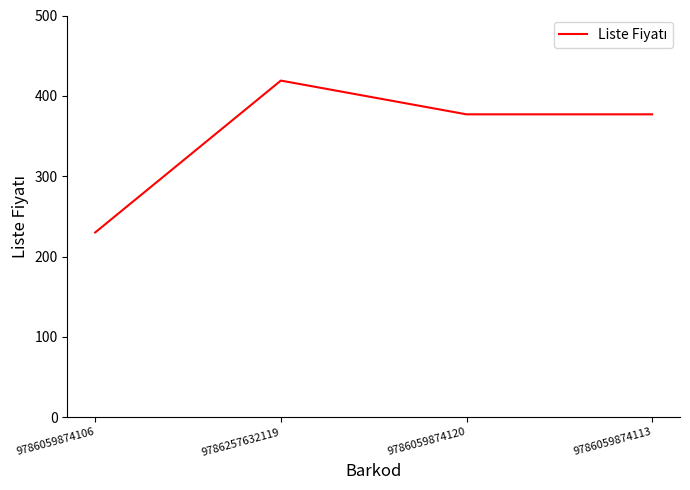

What is the greatest value displayed?

419